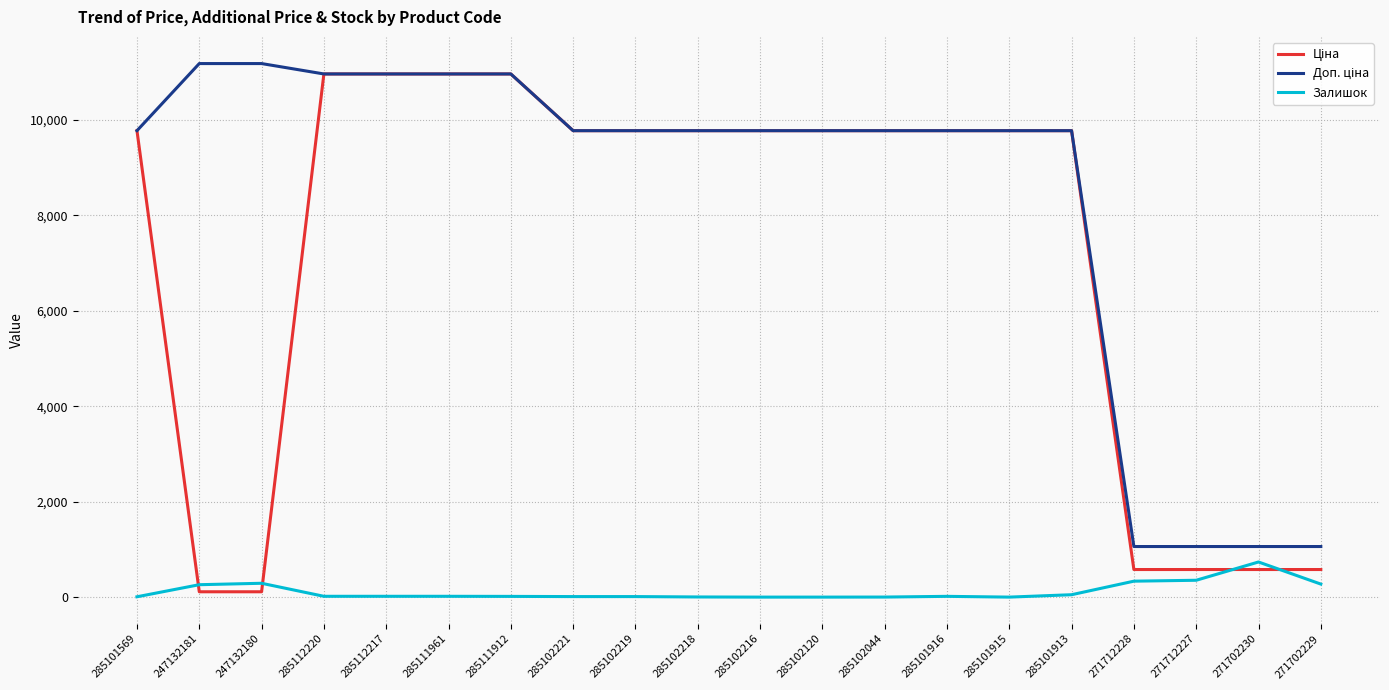

What is the highest value of the Залишок series?

736.0